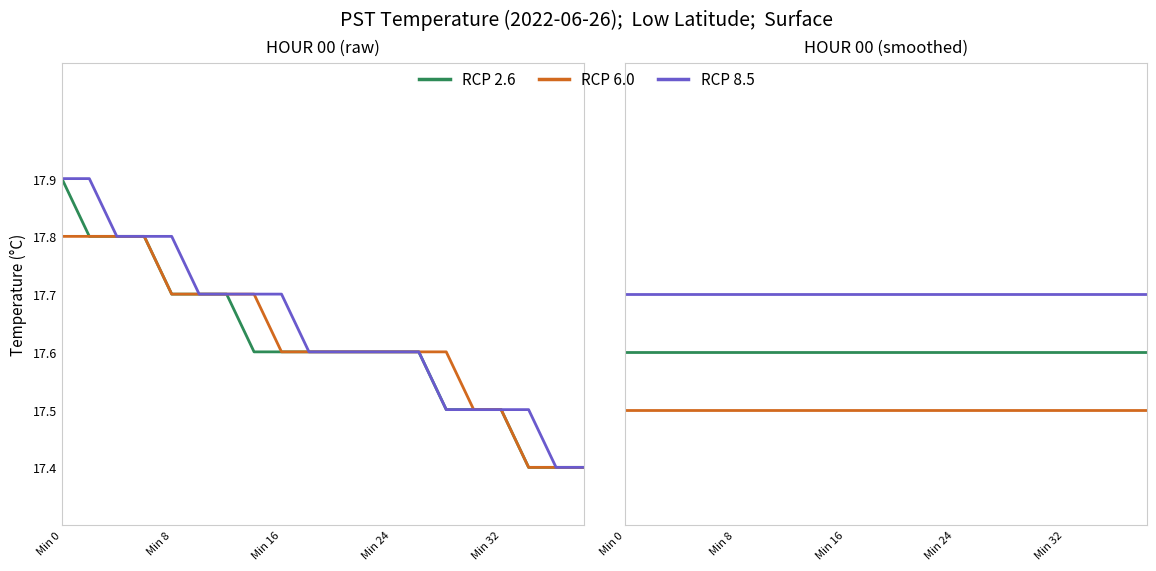

List the series in order of their peak value, lowest first.

RCP 6.0, RCP 2.6, RCP 8.5